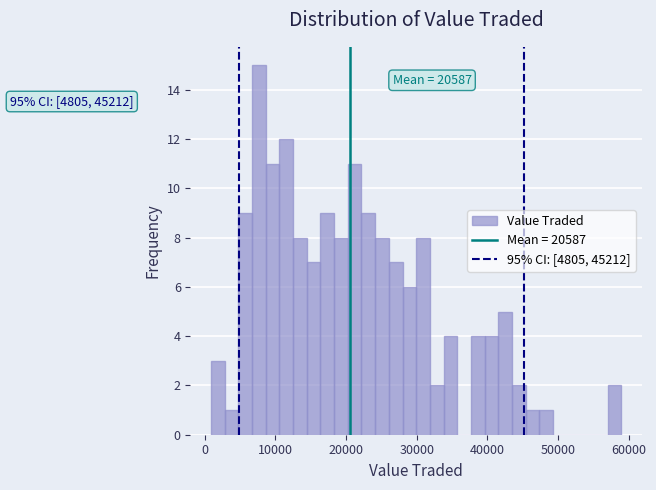

Read against the x-axis, roughly where is the centre of the tallest bar?

8000